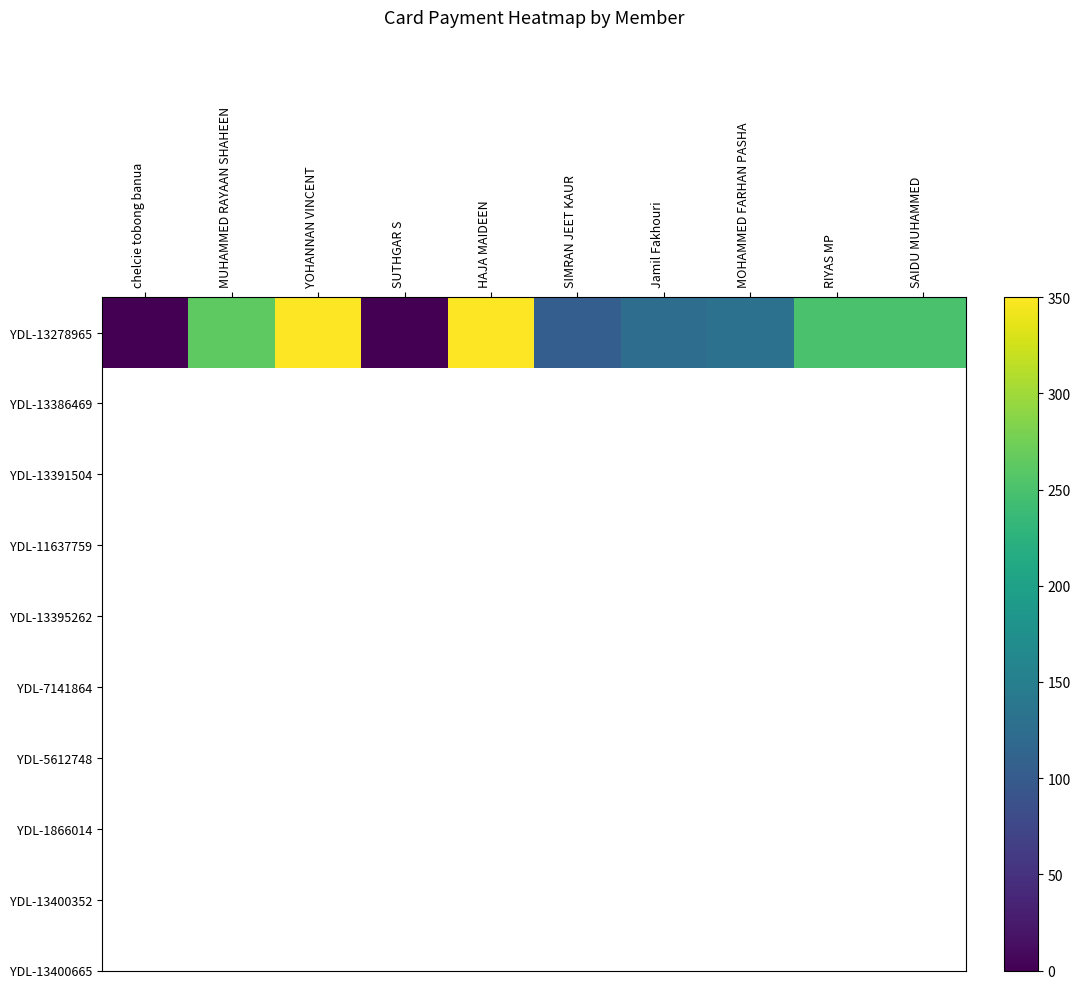

The chart shows a value of 350 at YOHANNAN VINCENT. True or false?

True